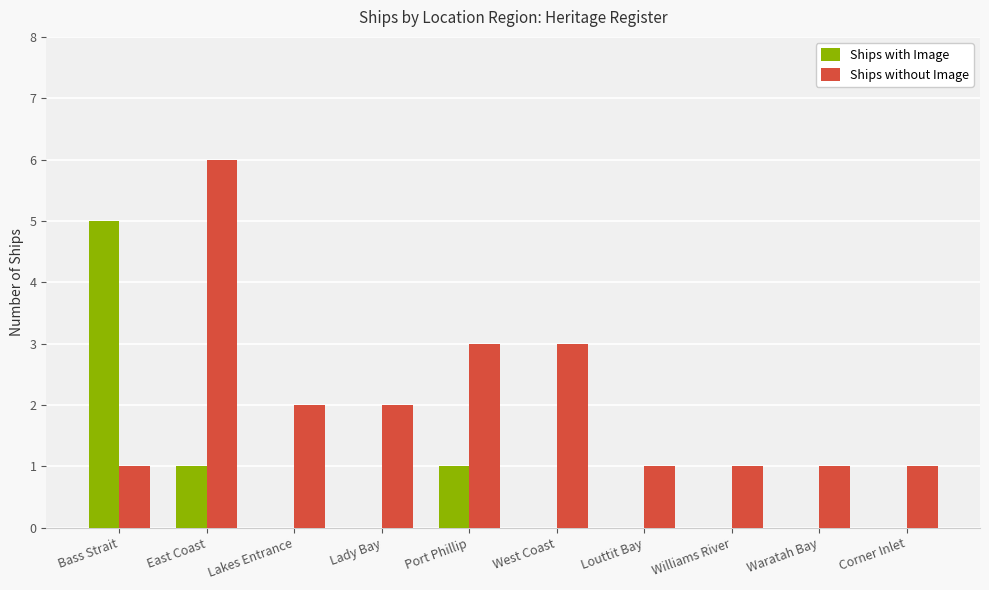

The Ships with Image series shows -3 at Corner Inlet. True or false?

False